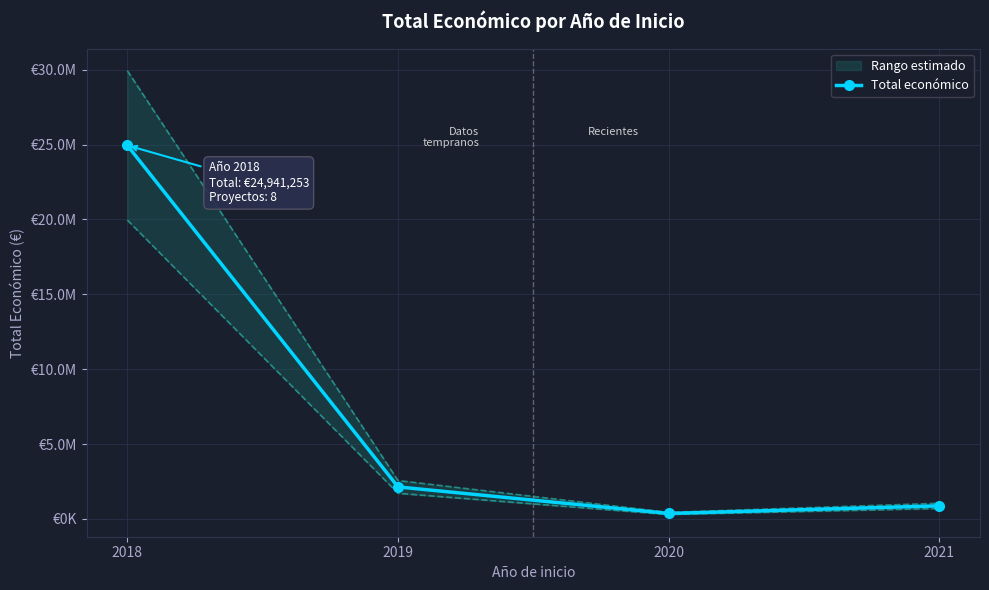

Between 2020 and 2021, which is larger?

2021